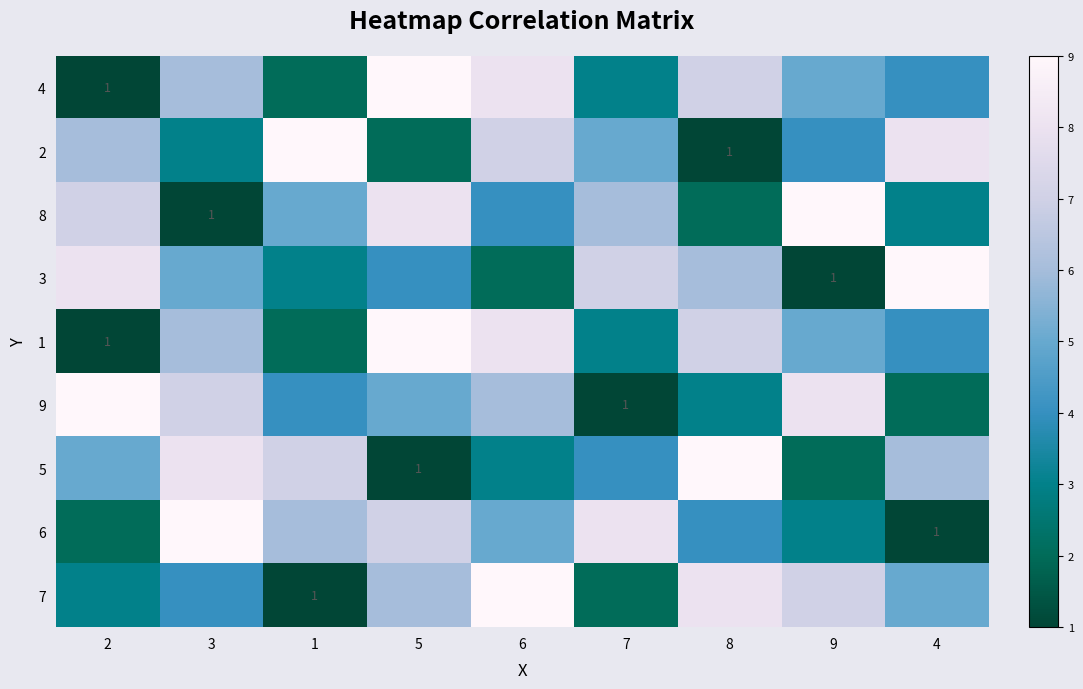

What is the difference between the 6 values at 7 and 9?

5